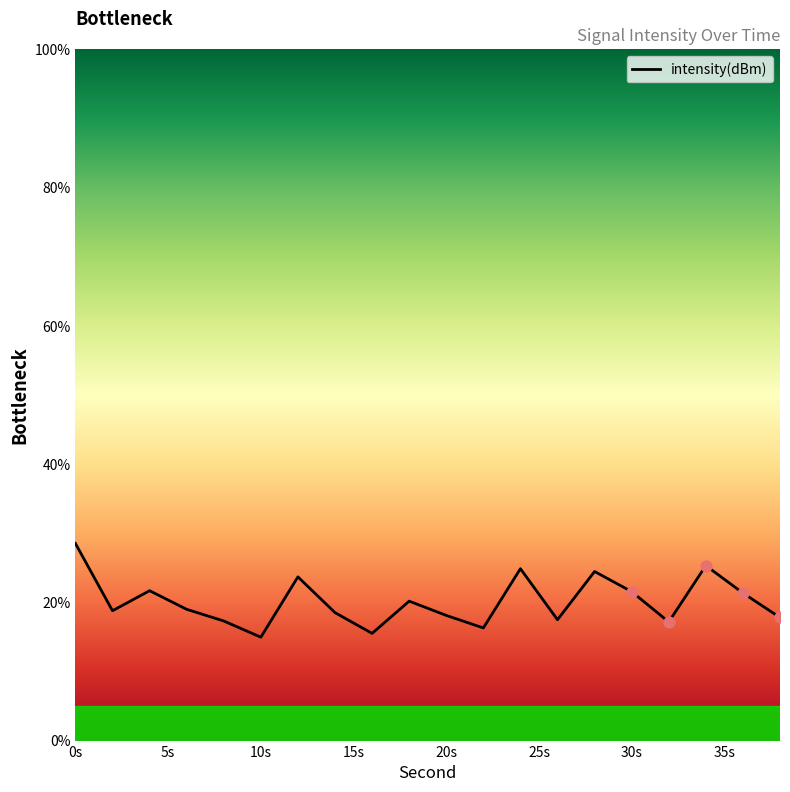

What is the difference between the maximum and minimum values?

13.6